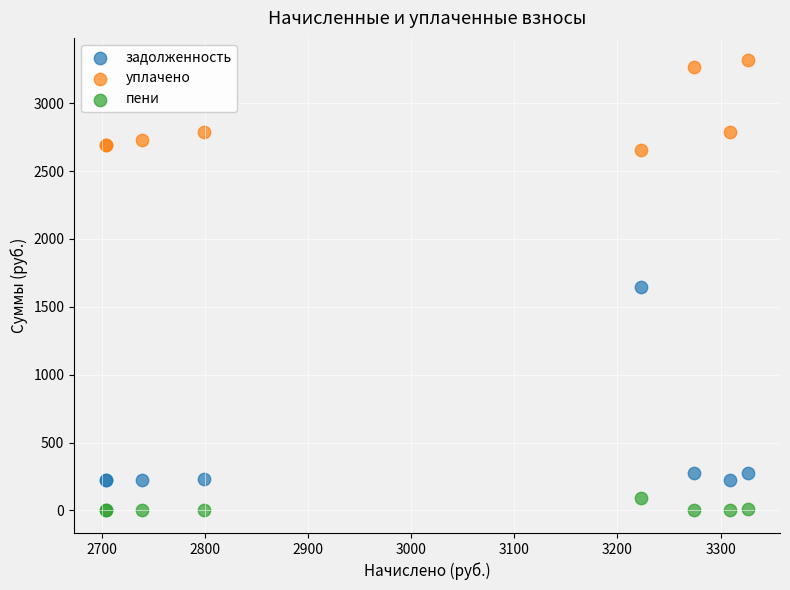

Which series contains the lowest Y value?

пени